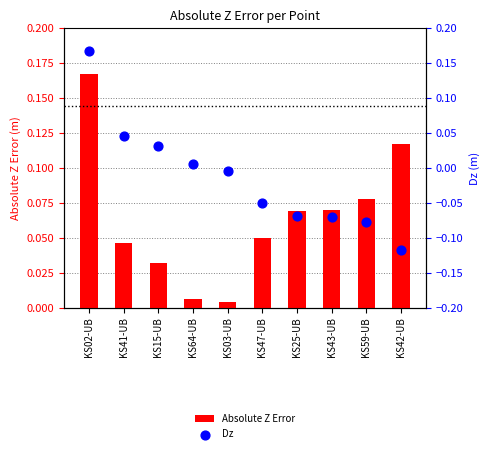

Which series has the widest spread of Y values?

Dz